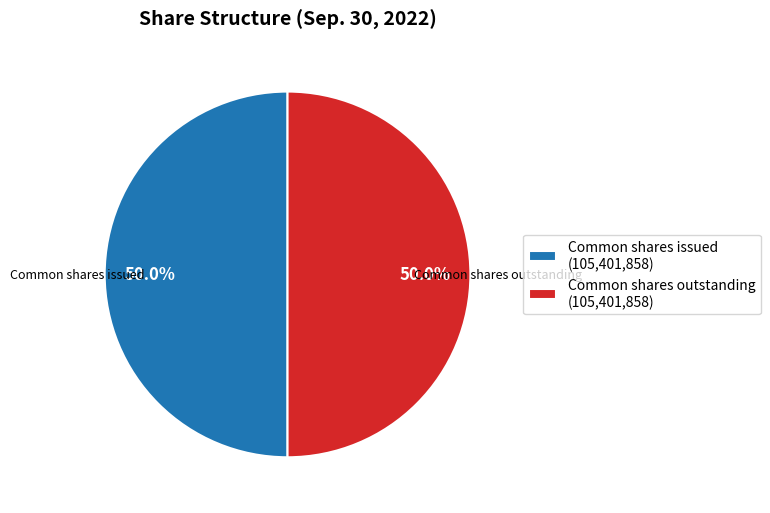

What is the ratio of the value at Common shares issued (105,401,858) to the value at Common shares outstanding (105,401,858)?

1.0